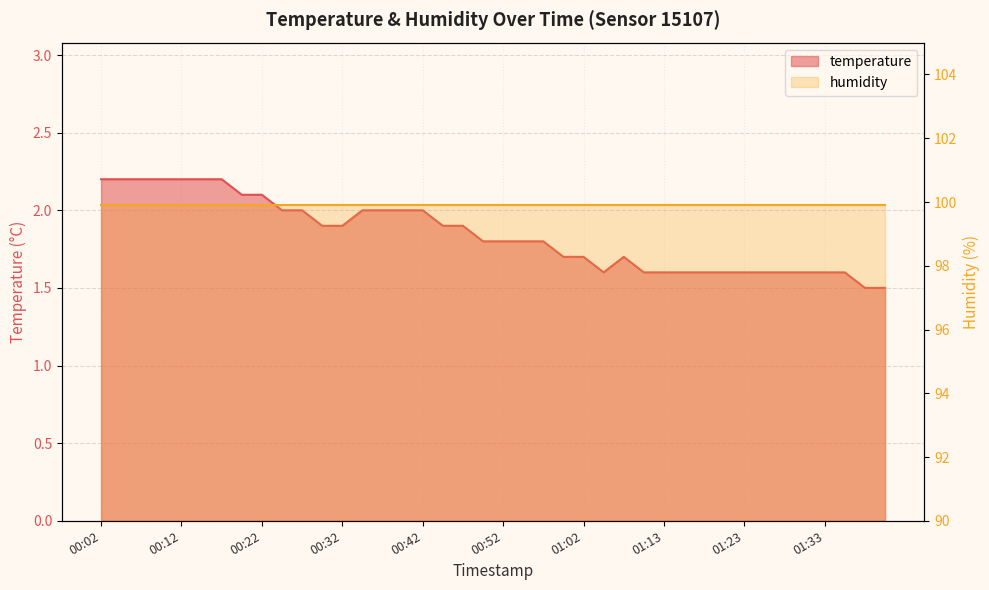

What is the change in value from 00:35 to 01:28?

-0.4